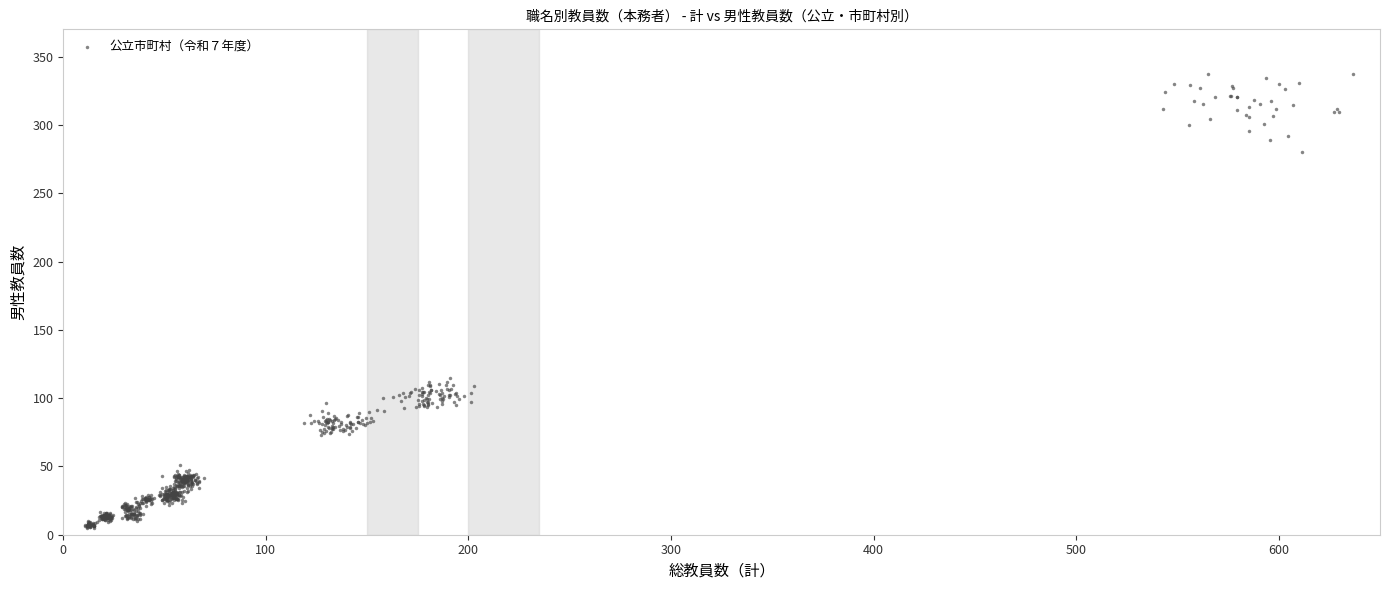

What is the range of X values (max minus min)?

625.9